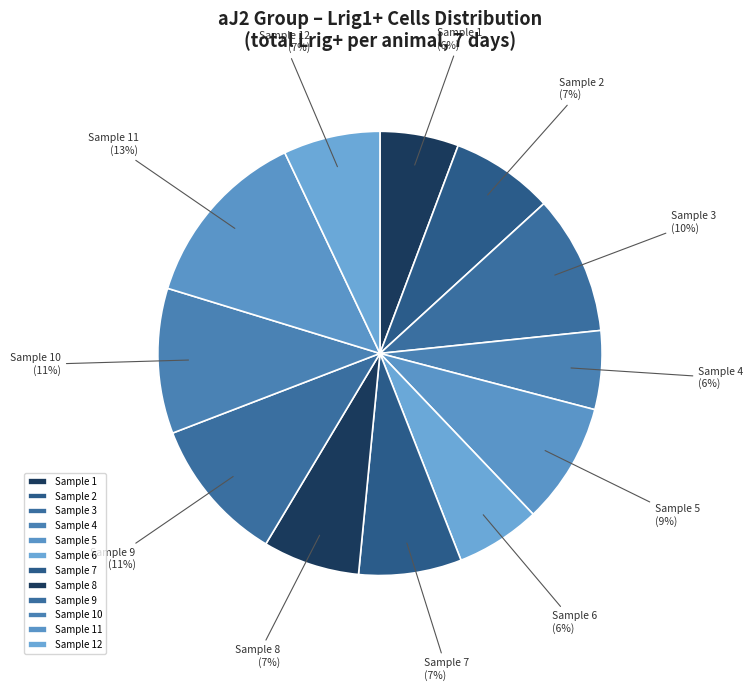

Do Sample 10 and Sample 11 together represent more than half of the pie?

No